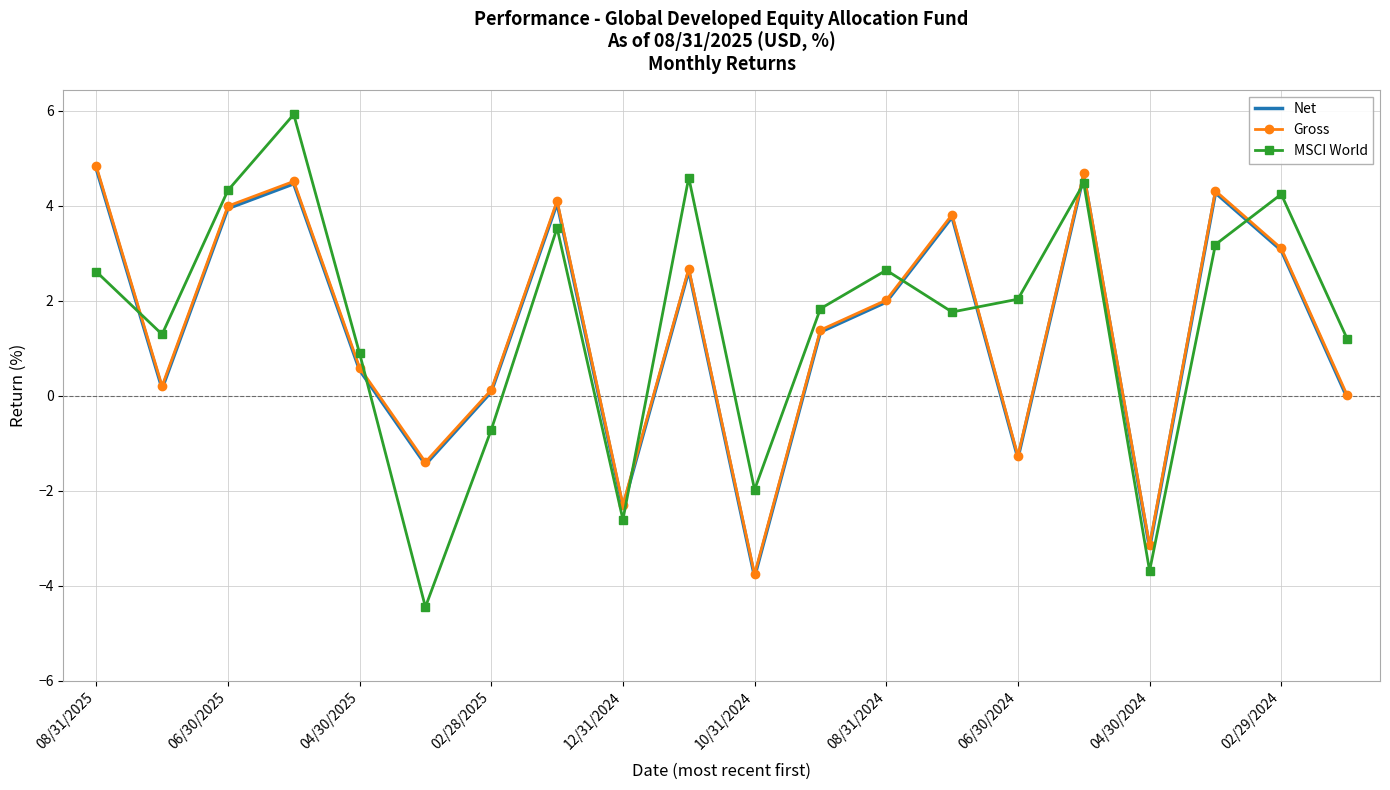

What is the maximum value shown in the chart?

5.9